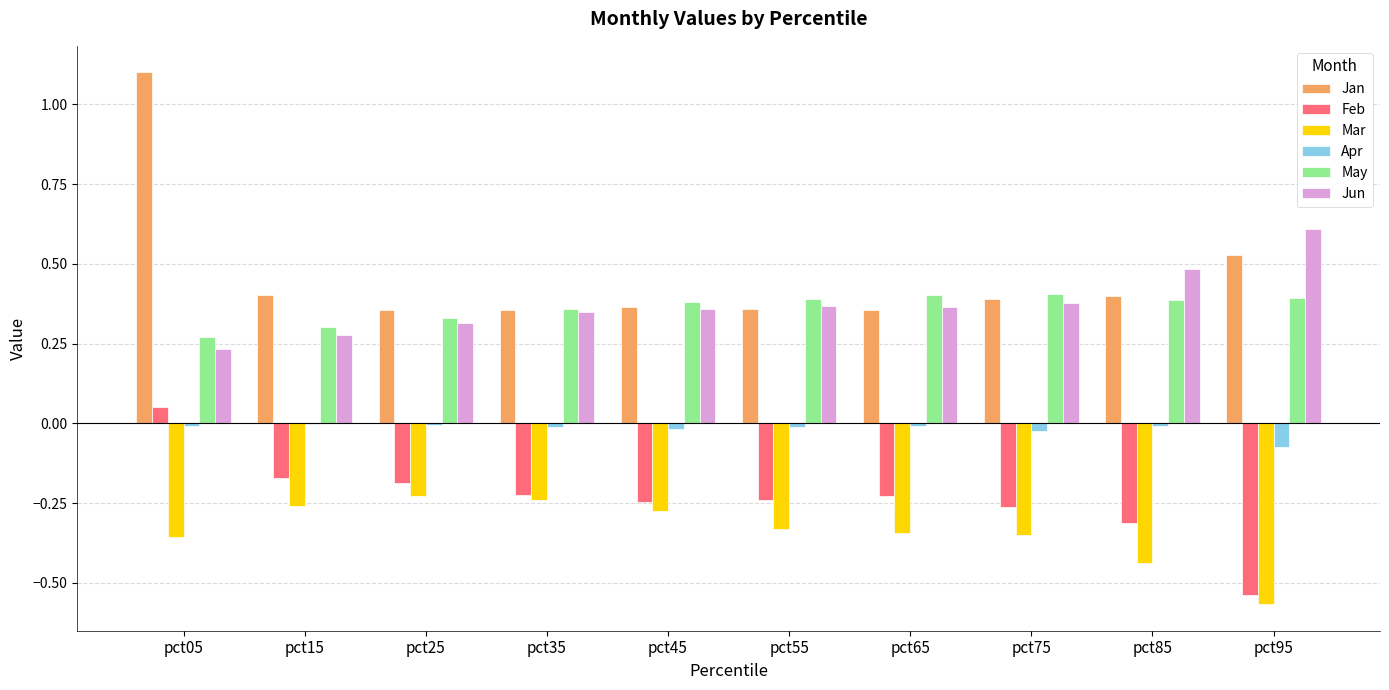

Which series has the largest total across all categories?

Jan